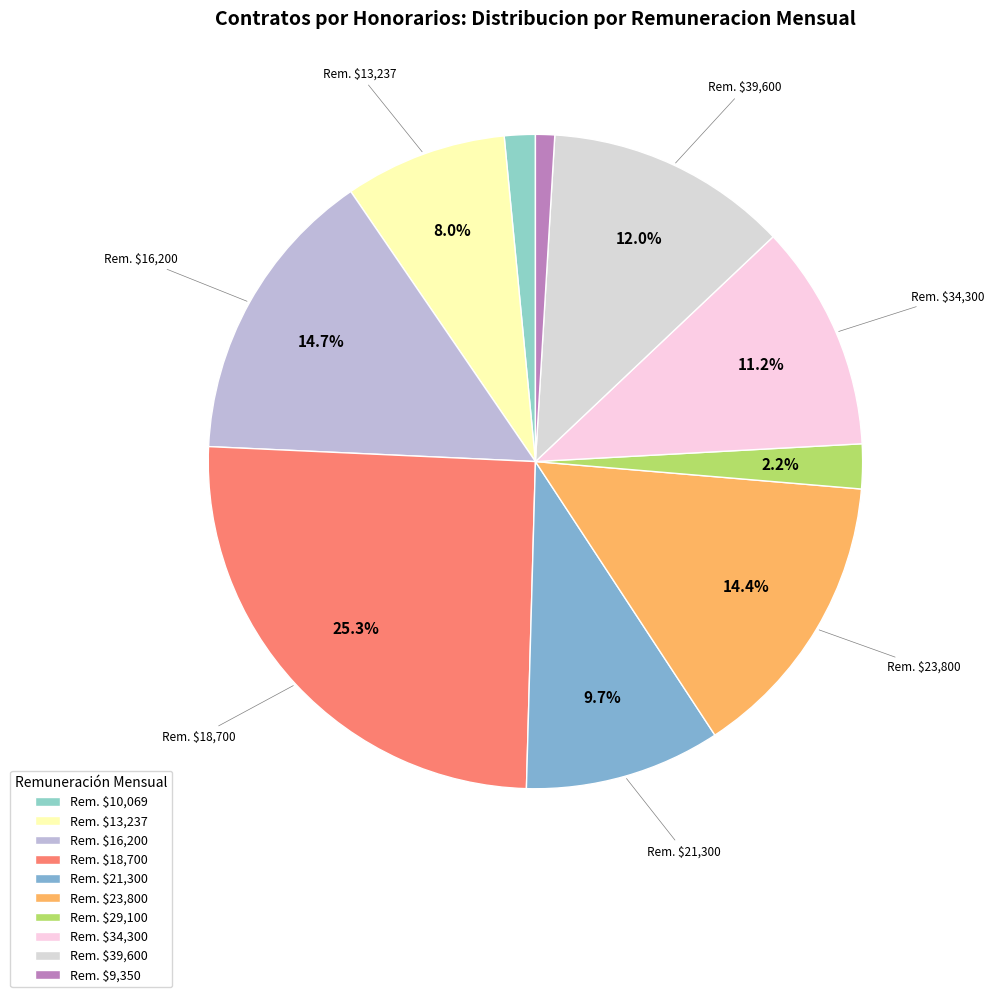

Which category has the biggest portion of the pie?

Rem. $18,700